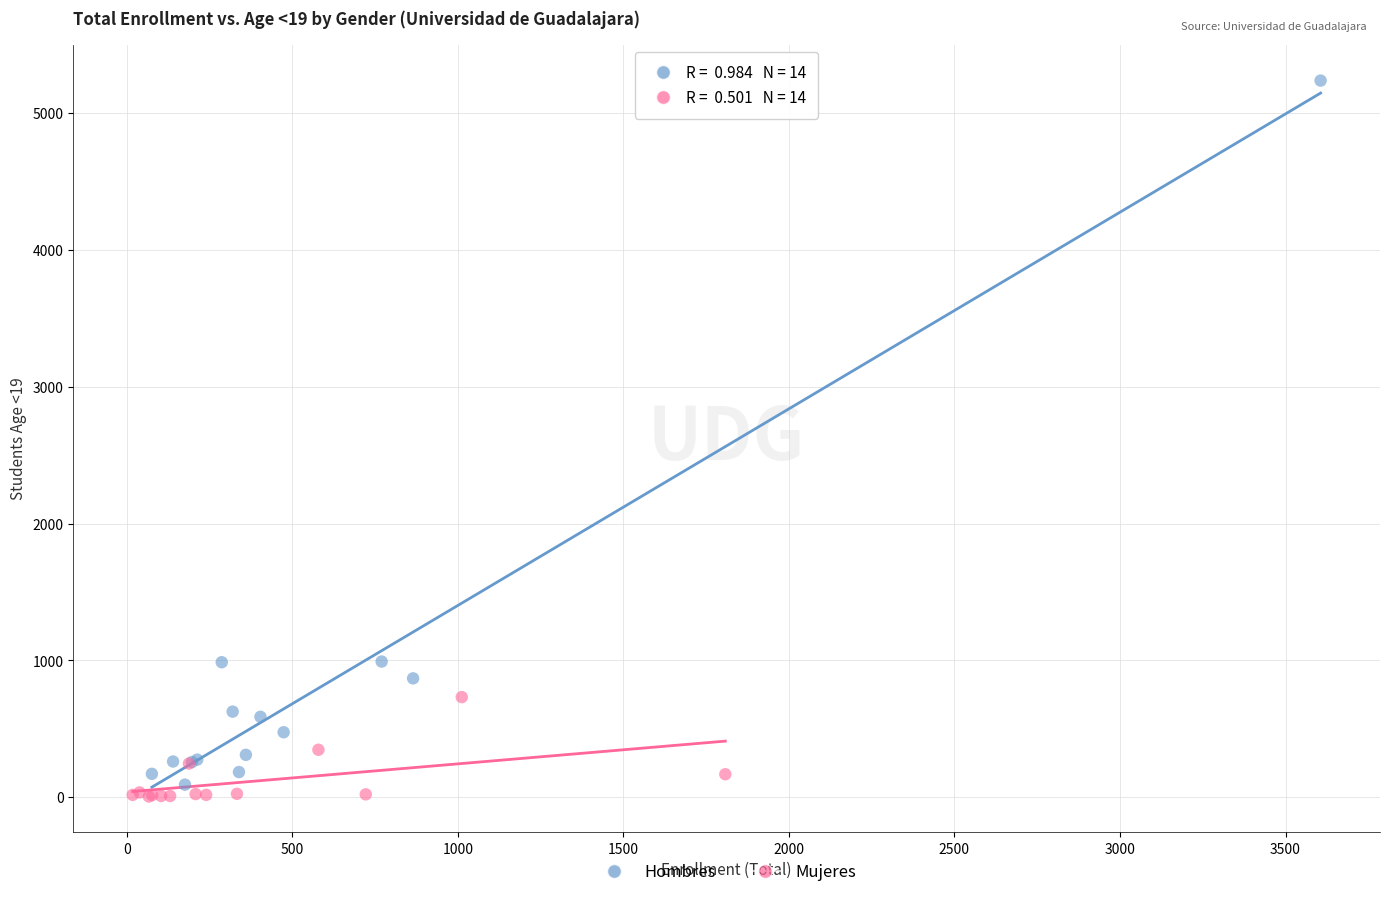

Which series has the widest spread of Y values?

Hombres